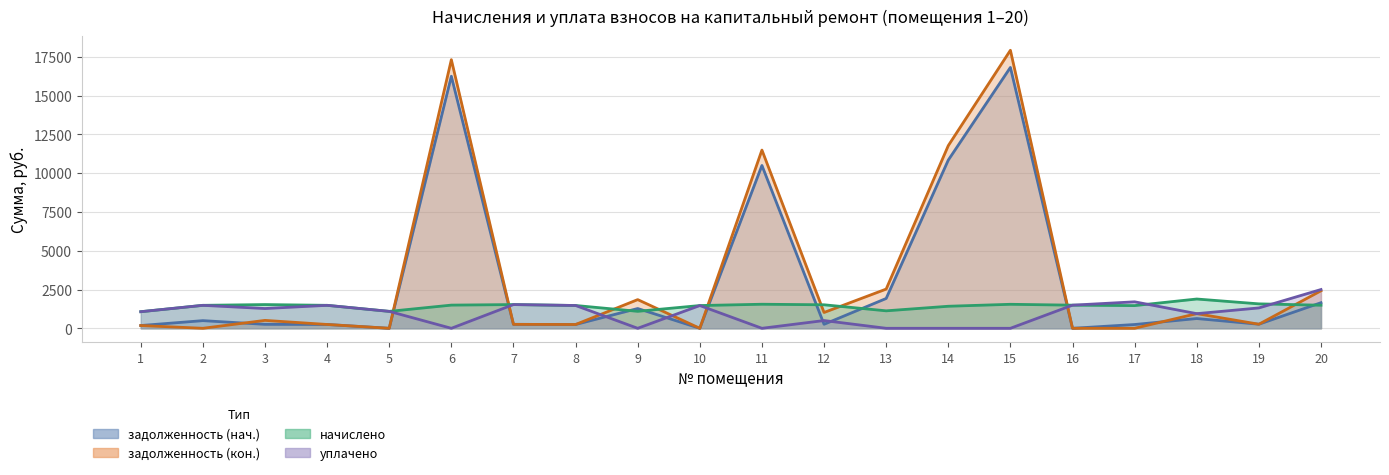

Does the chart display data point markers on the line(s)?

No